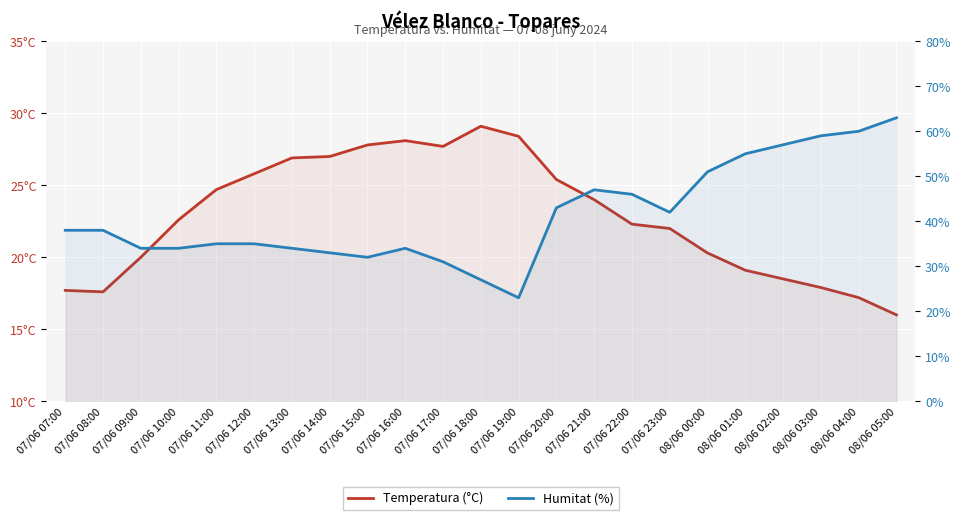

Is the value of Humitat (%) at 07/06 14:00 greater than the value of Temperatura (°C) at 07/06 08:00?

Yes